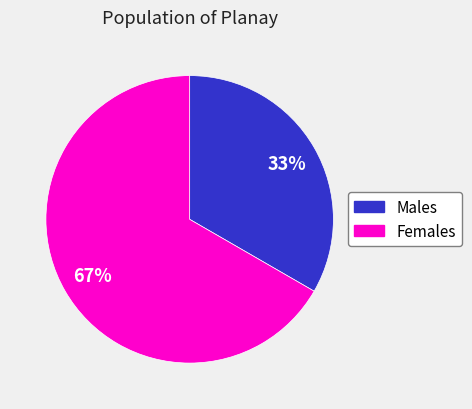

To the nearest percent, what portion does Males represent?

33%